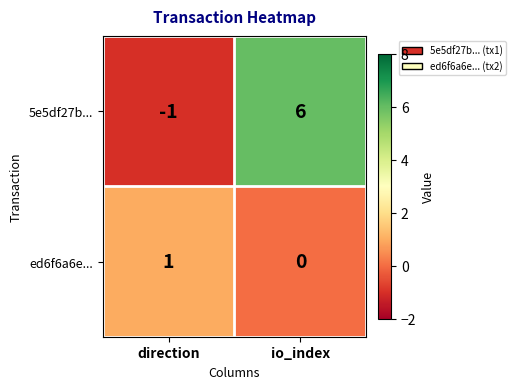

What is the sum of the 5e5df27b... values at io_index and direction?

5